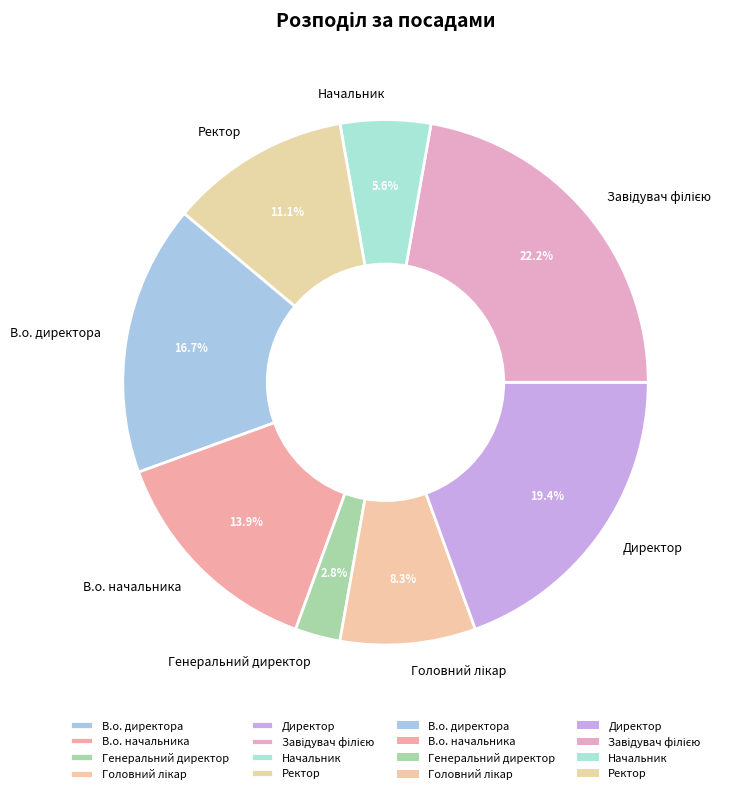

What percentage is the Директор slice, to the nearest percent?

19%